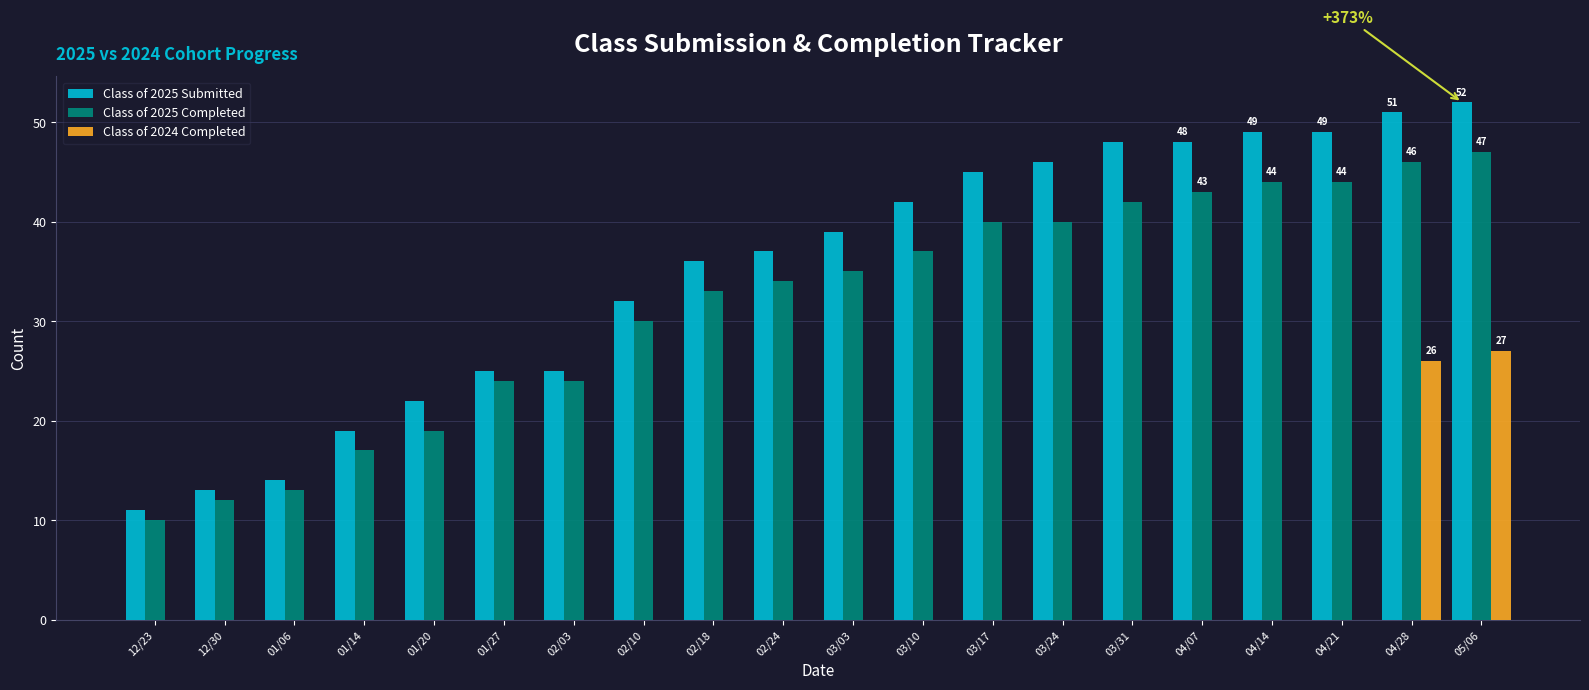

Is the value of Class of 2024 Completed at 03/31 greater than the value of Class of 2025 Submitted at 03/31?

No